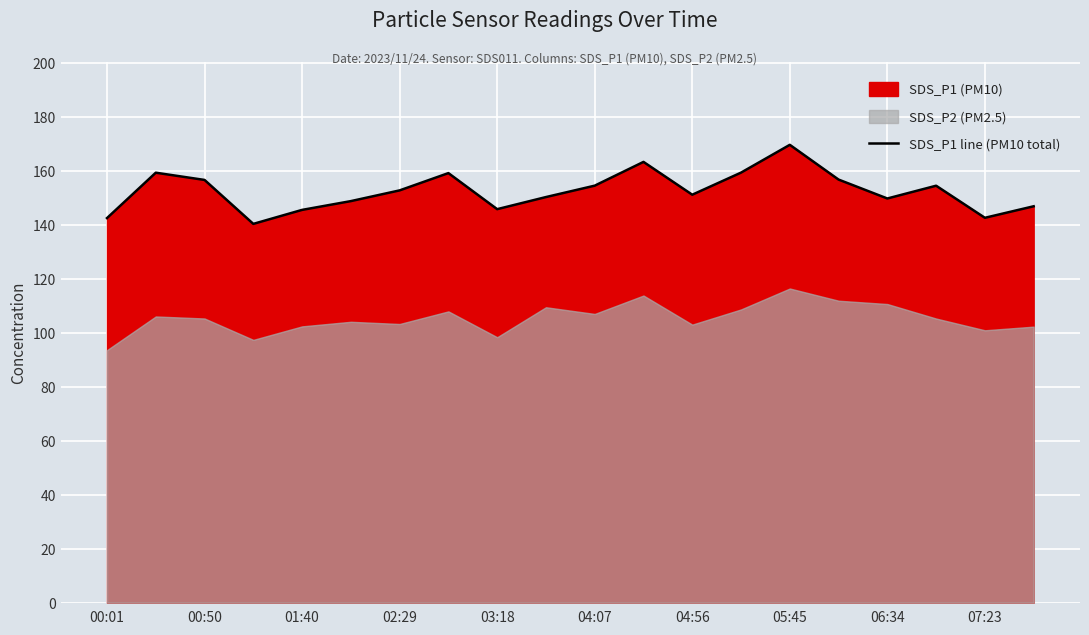

The value of SDS_P1 line (PM10 total) at 03:18 is 212.5. True or false?

False